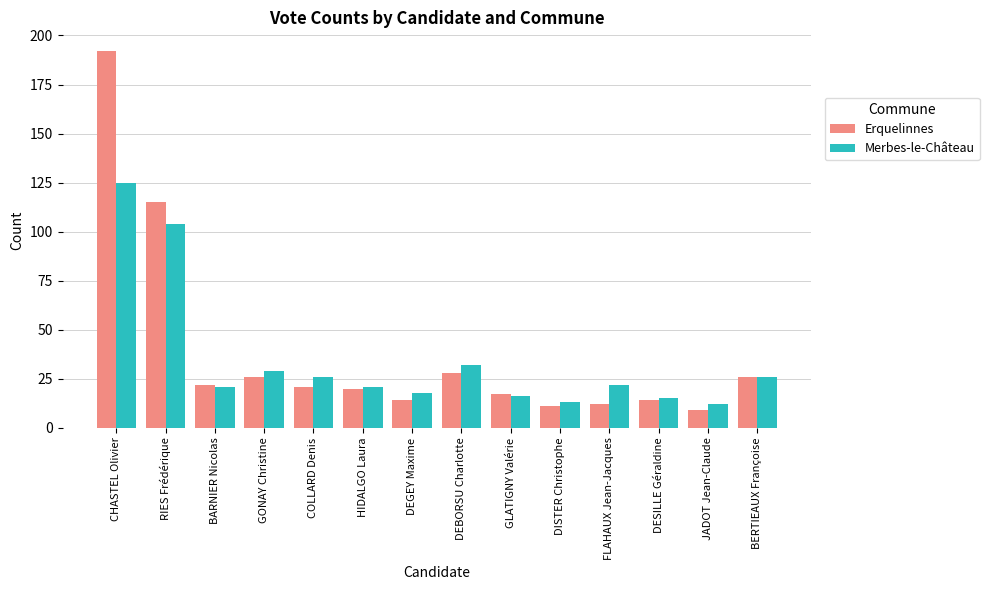

At which category is the sum across all series the highest?

CHASTEL Olivier